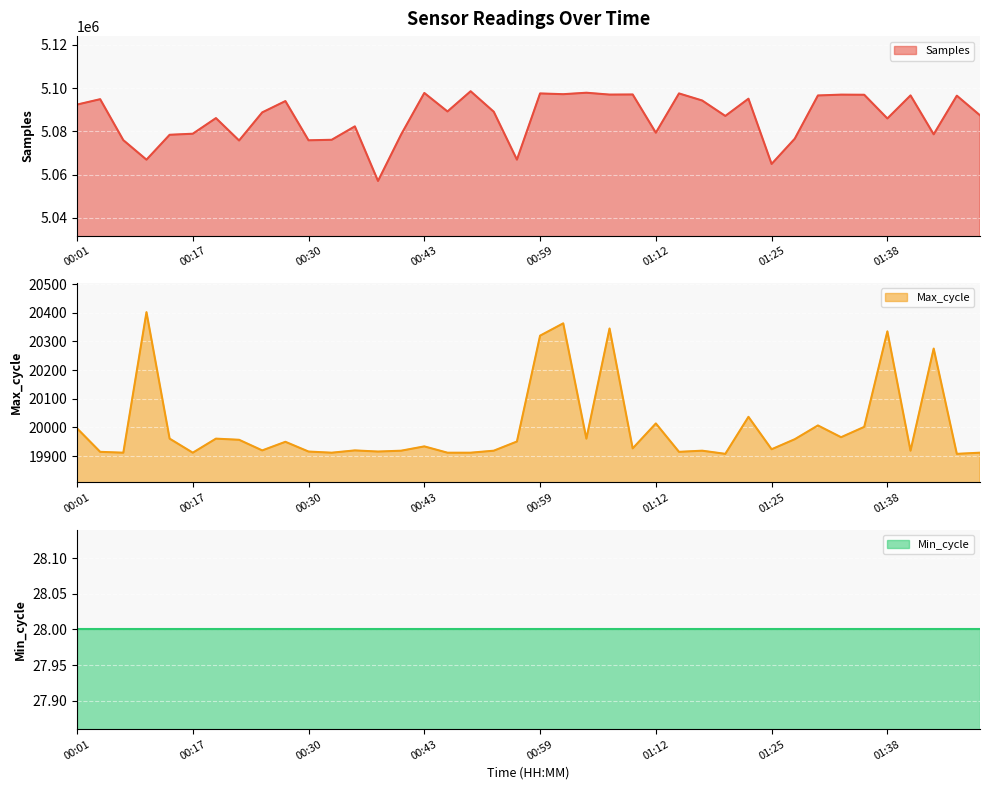

What is the difference between the second highest and second lowest values in the Samples series?

32927